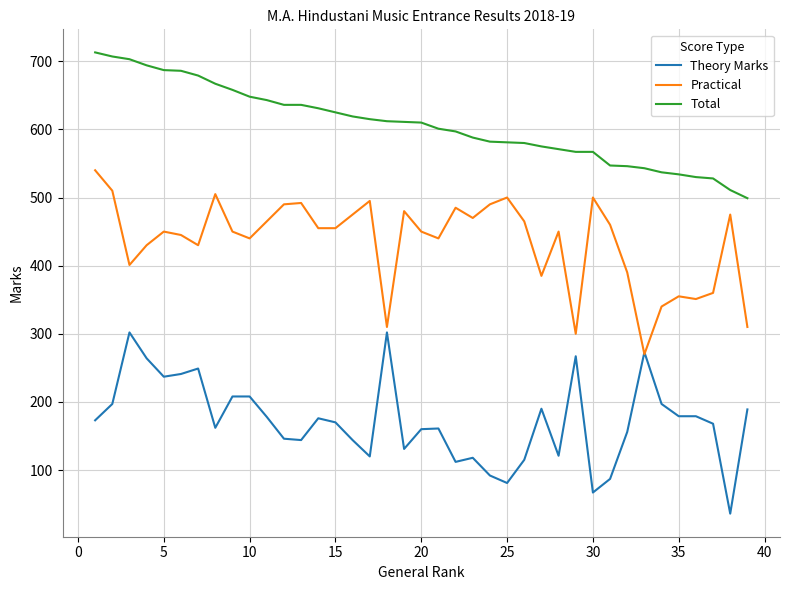

What is the minimum value for Total?

499